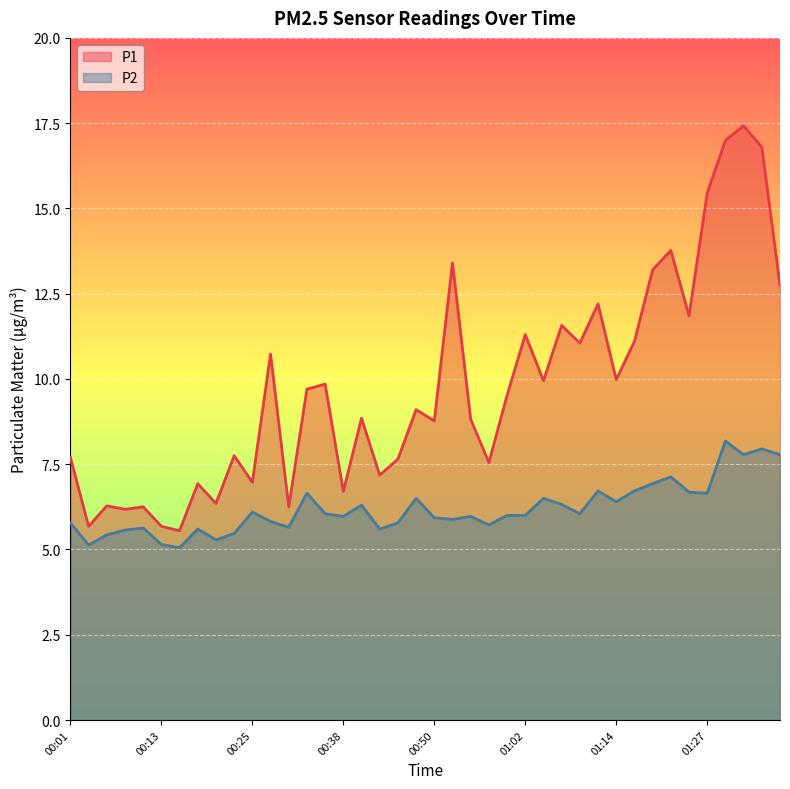

True or false: P1 has more than 2 interior local peaks.

True